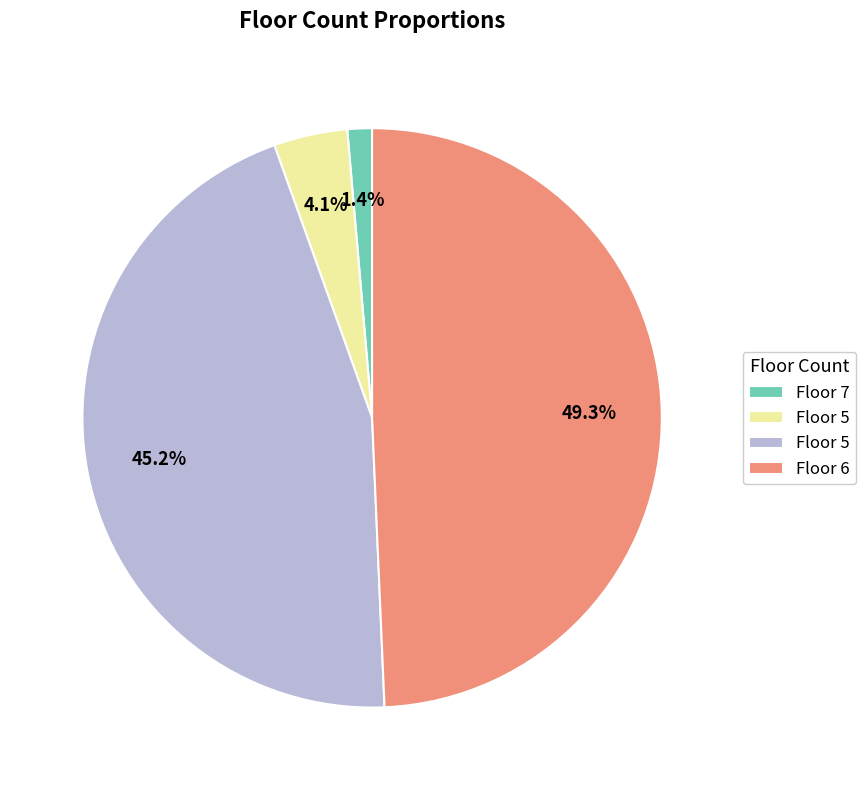

Does any single category account for the majority?

No